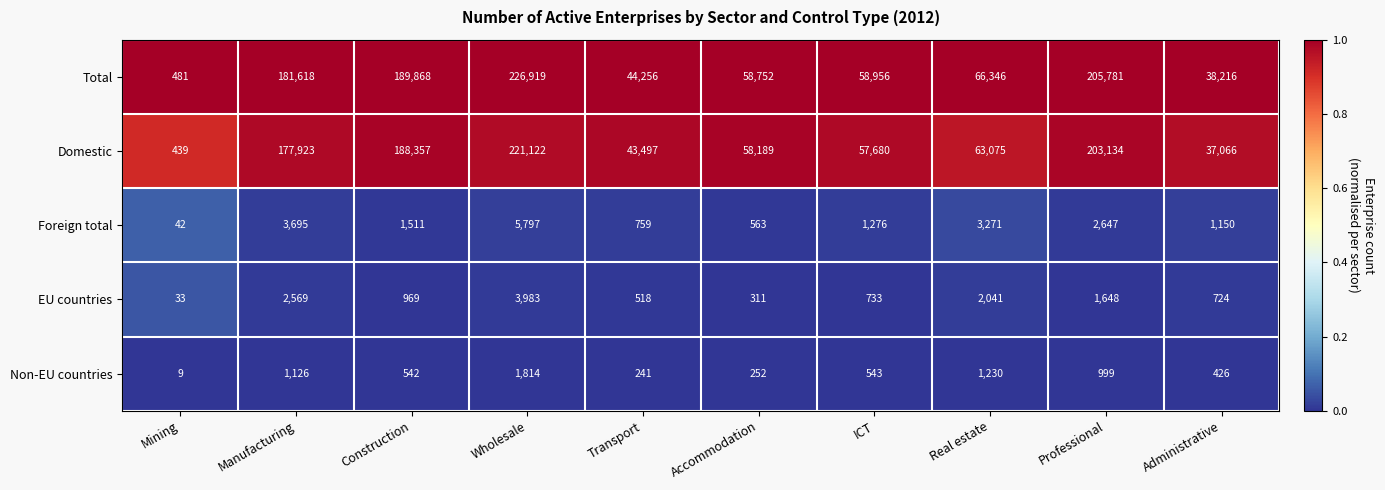

Rank the series by their maximum value, from highest to lowest.

Total, Domestic, Foreign total, EU countries, Non-EU countries